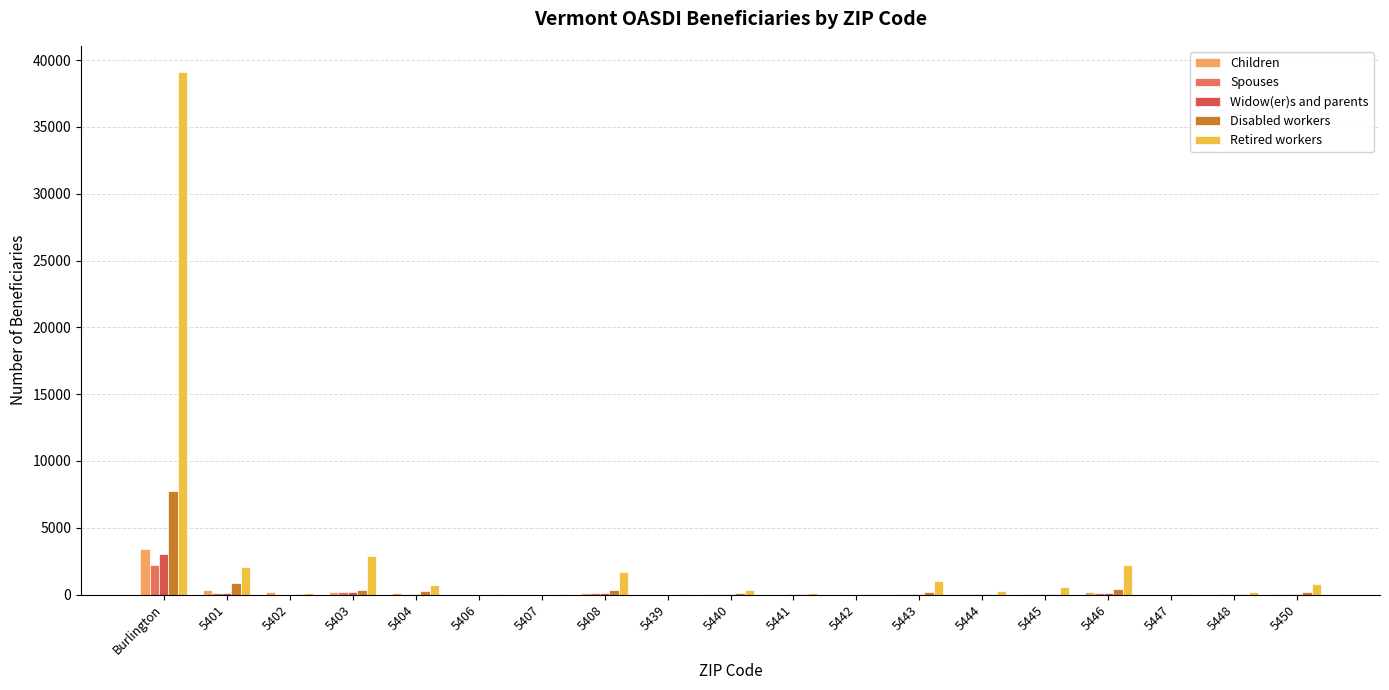

Are the bars horizontal?

No